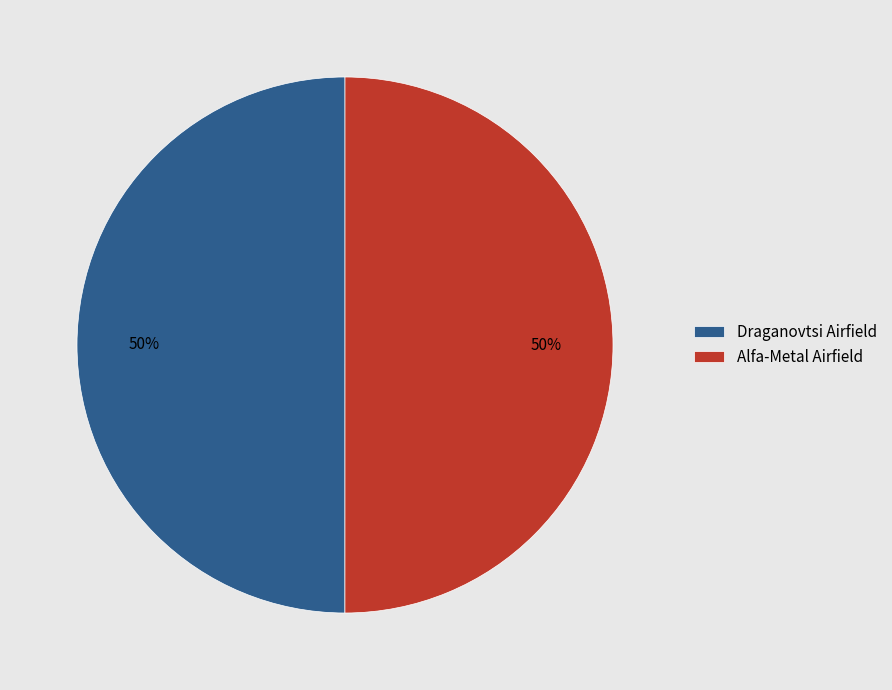

Is it true that Draganovtsi Airfield is 57% of the pie?

False